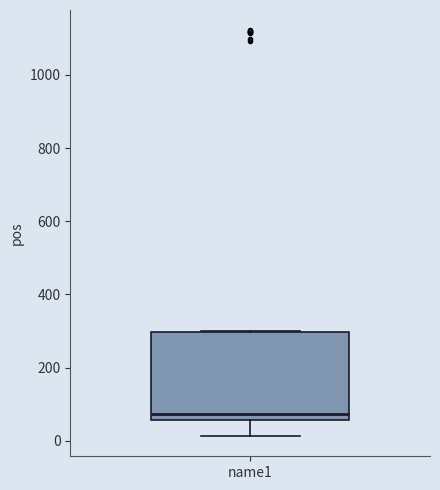

Read this box plot against the y-axis: the position of the median line, the range covered by the box, and the ends of both whiskers. The values are not printed on the chart, so give them approximately, as read against the axis.

median 80, box 60 to 300, whiskers 20 to 300